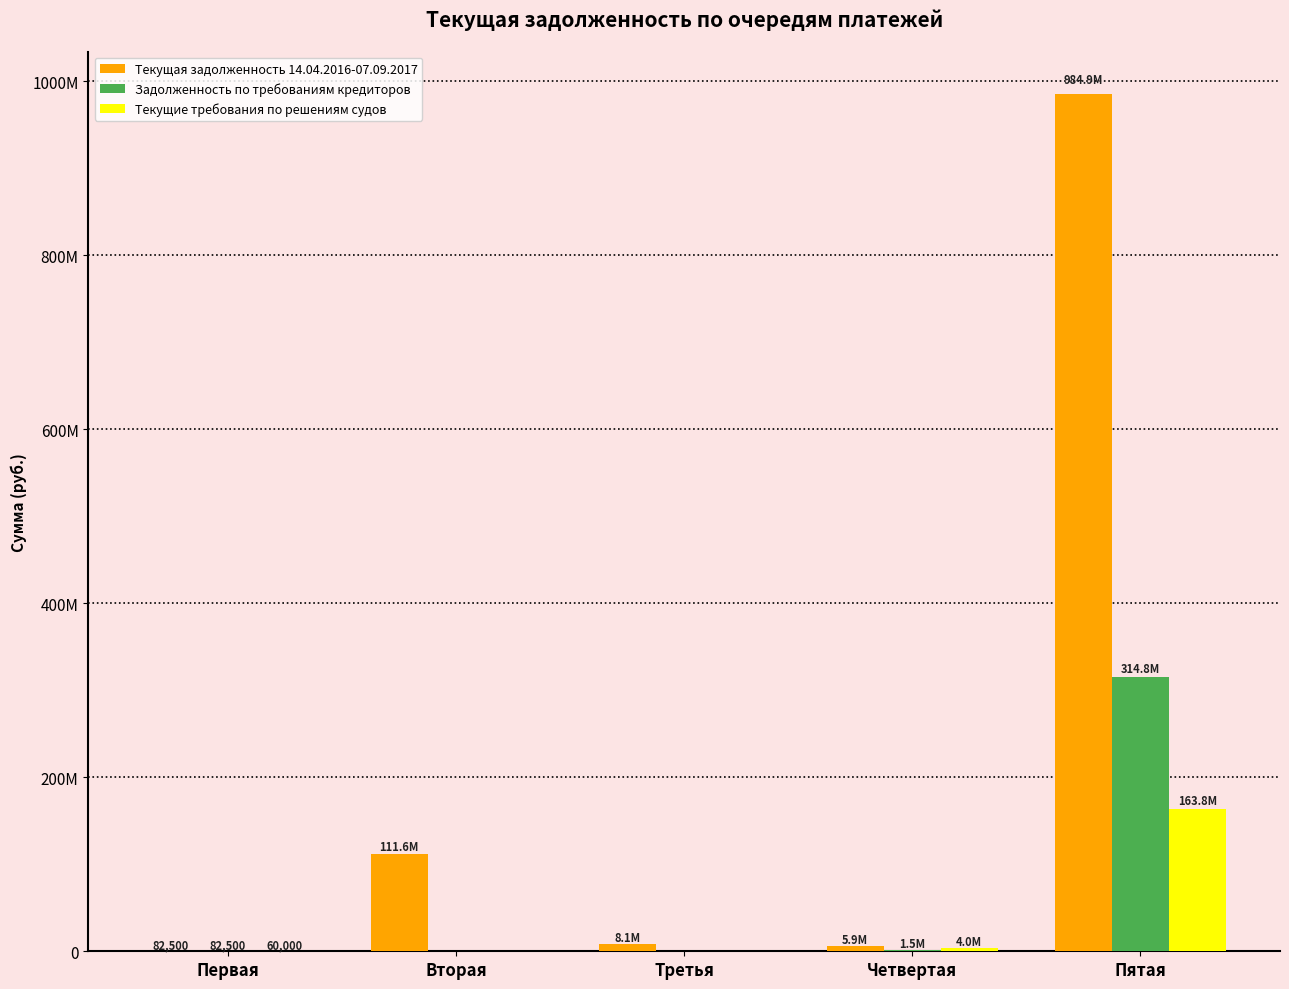

What value does the Текущая задолженность 14.04.2016-07.09.2017 series have at Вторая?

111616405.0